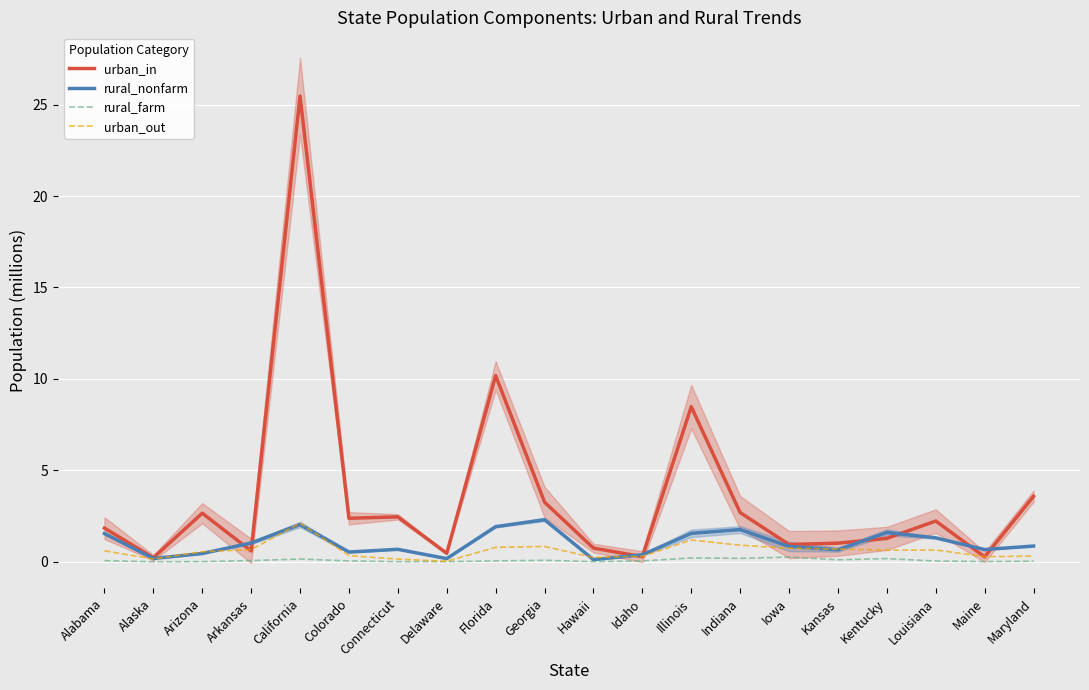

At which category does the chart reach its minimum across all series?

Alaska